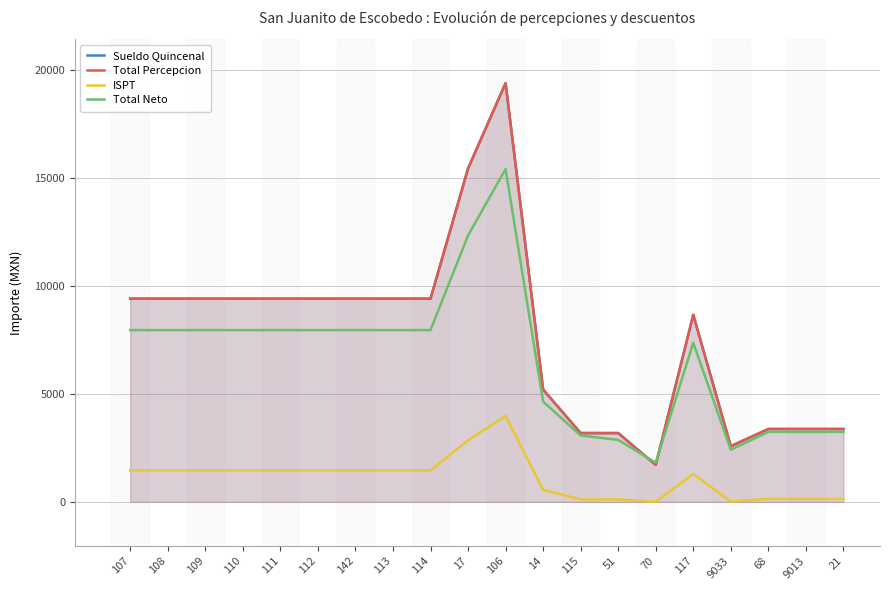

Does the chart display data point markers on the line(s)?

No